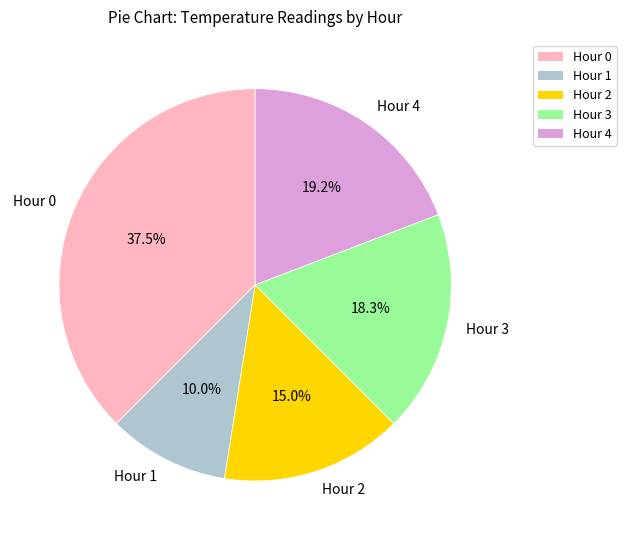

How many segments does this pie chart have?

5